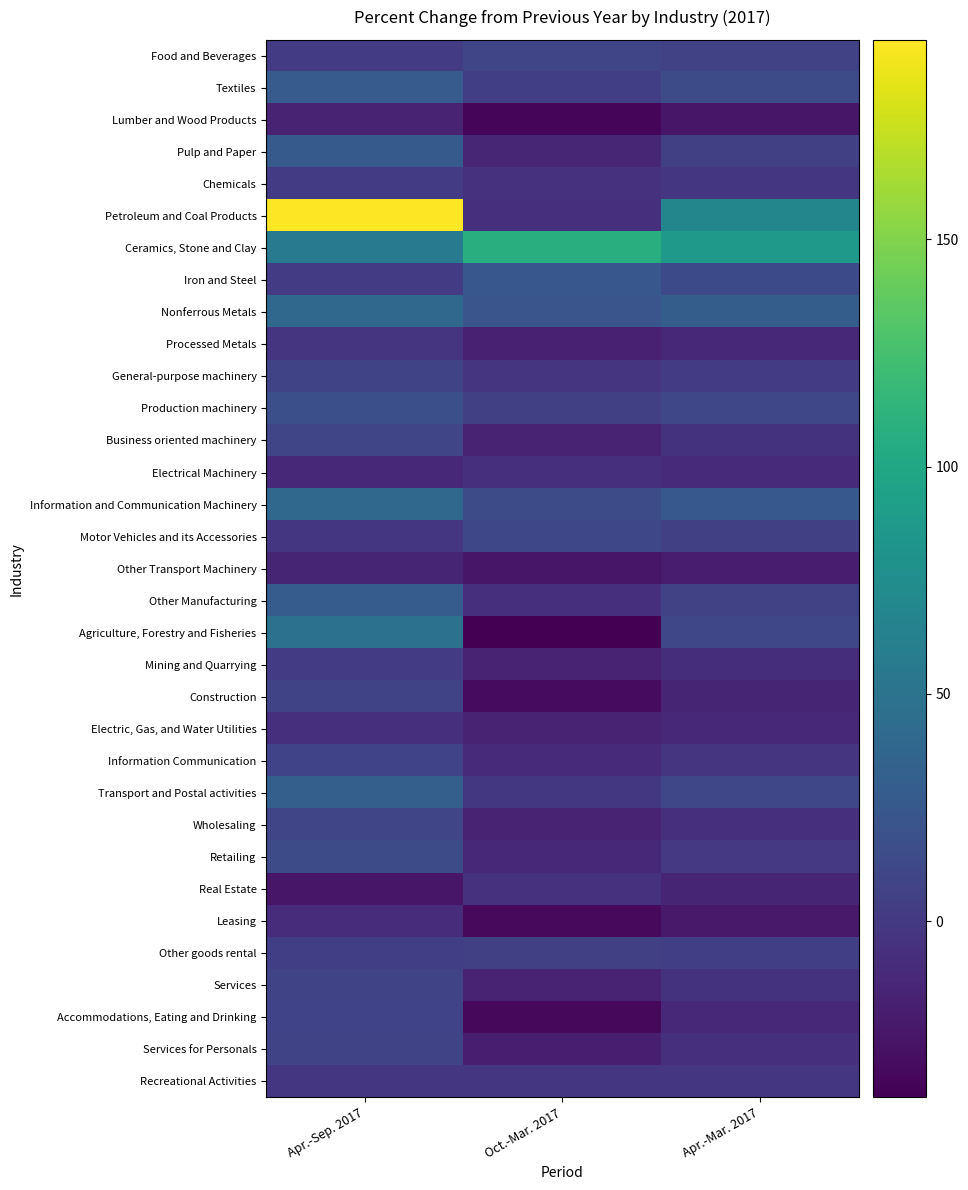

Reading left to right, transcribe all the data shown in this chart.

Food and Beverages: Apr.-Sep. 2017=1.2	Oct.-Mar. 2017=9.6	Apr.-Mar. 2017=5.8
Textiles: Apr.-Sep. 2017=27.9	Oct.-Mar. 2017=4.2	Apr.-Mar. 2017=14.8
Lumber and Wood Products: Apr.-Sep. 2017=-16.8	Oct.-Mar. 2017=-34.4	Apr.-Mar. 2017=-25.0
Pulp and Paper: Apr.-Sep. 2017=27.1	Oct.-Mar. 2017=-13.9	Apr.-Mar. 2017=5.1
Chemicals: Apr.-Sep. 2017=2.6	Oct.-Mar. 2017=-5.9	Apr.-Mar. 2017=-1.7
Petroleum and Coal Products: Apr.-Sep. 2017=193.9	Oct.-Mar. 2017=-6.9	Apr.-Mar. 2017=68.0
Ceramics, Stone and Clay: Apr.-Sep. 2017=57.8	Oct.-Mar. 2017=107.6	Apr.-Mar. 2017=86.6
Iron and Steel: Apr.-Sep. 2017=2.3	Oct.-Mar. 2017=24.5	Apr.-Mar. 2017=13.6
Nonferrous Metals: Apr.-Sep. 2017=39.6	Oct.-Mar. 2017=22.8	Apr.-Mar. 2017=30.1
Processed Metals: Apr.-Sep. 2017=-3.4	Oct.-Mar. 2017=-17.2	Apr.-Mar. 2017=-11.6
General-purpose machinery: Apr.-Sep. 2017=8.7	Oct.-Mar. 2017=-3.4	Apr.-Mar. 2017=2.0
Production machinery: Apr.-Sep. 2017=18.0	Oct.-Mar. 2017=5.1	Apr.-Mar. 2017=10.8
Business oriented machinery: Apr.-Sep. 2017=9.7	Oct.-Mar. 2017=-16.7	Apr.-Mar. 2017=-4.8
Electrical Machinery: Apr.-Sep. 2017=-12.8	Oct.-Mar. 2017=-6.8	Apr.-Mar. 2017=-9.8
Information and Communication Machinery: Apr.-Sep. 2017=38.9	Oct.-Mar. 2017=15.1	Apr.-Mar. 2017=25.4
Motor Vehicles and its Accessories: Apr.-Sep. 2017=-2.3	Oct.-Mar. 2017=11.7	Apr.-Mar. 2017=5.3
Other Transport Machinery: Apr.-Sep. 2017=-14.8	Oct.-Mar. 2017=-25.0	Apr.-Mar. 2017=-20.4
Other Manufacturing: Apr.-Sep. 2017=29.2	Oct.-Mar. 2017=-7.2	Apr.-Mar. 2017=7.5
Agriculture, Forestry and Fisheries: Apr.-Sep. 2017=49.1	Oct.-Mar. 2017=-38.8	Apr.-Mar. 2017=10.5
Mining and Quarrying: Apr.-Sep. 2017=2.1	Oct.-Mar. 2017=-15.7	Apr.-Mar. 2017=-8.0
Construction: Apr.-Sep. 2017=8.7	Oct.-Mar. 2017=-32.4	Apr.-Mar. 2017=-14.9
Electric, Gas, and Water Utilities: Apr.-Sep. 2017=-7.1	Oct.-Mar. 2017=-15.2	Apr.-Mar. 2017=-11.9
Information Communication: Apr.-Sep. 2017=8.4	Oct.-Mar. 2017=-11.4	Apr.-Mar. 2017=-3.3
Transport and Postal activities: Apr.-Sep. 2017=31.4	Oct.-Mar. 2017=-1.5	Apr.-Mar. 2017=11.1
Wholesaling: Apr.-Sep. 2017=10.2	Oct.-Mar. 2017=-16.8	Apr.-Mar. 2017=-6.4
Retailing: Apr.-Sep. 2017=14.6	Oct.-Mar. 2017=-11.9	Apr.-Mar. 2017=-0.6
Real Estate: Apr.-Sep. 2017=-24.3	Oct.-Mar. 2017=-6.0	Apr.-Mar. 2017=-15.1
Leasing: Apr.-Sep. 2017=-9.0	Oct.-Mar. 2017=-33.2	Apr.-Mar. 2017=-22.5
Other goods rental: Apr.-Sep. 2017=4.3	Oct.-Mar. 2017=5.3	Apr.-Mar. 2017=4.8
Services: Apr.-Sep. 2017=9.1	Oct.-Mar. 2017=-16.9	Apr.-Mar. 2017=-4.6
Accommodations, Eating and Drinking: Apr.-Sep. 2017=7.8	Oct.-Mar. 2017=-33.5	Apr.-Mar. 2017=-12.1
Services for Personals: Apr.-Sep. 2017=8.7	Oct.-Mar. 2017=-19.4	Apr.-Mar. 2017=-7.5
Recreational Activities: Apr.-Sep. 2017=-1.8	Oct.-Mar. 2017=-2.4	Apr.-Mar. 2017=-2.1